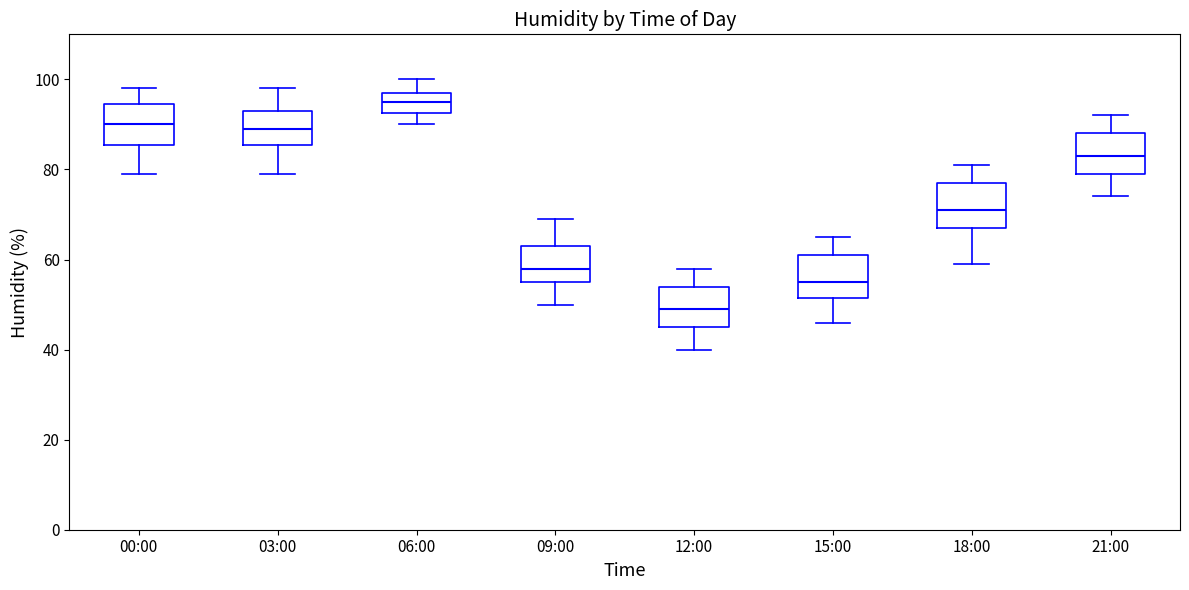

Which box has the lowest median line?

12:00